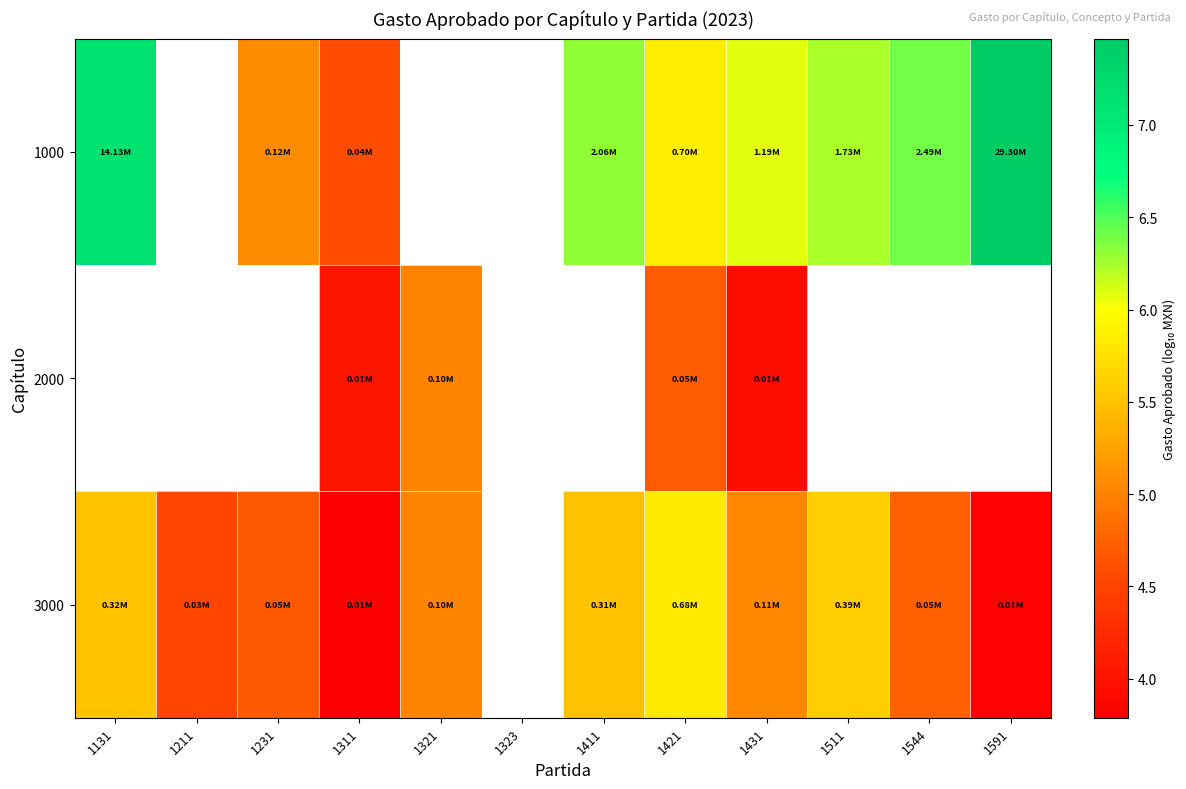

Is it true that 3000 equals 8.3 at 1131?

False